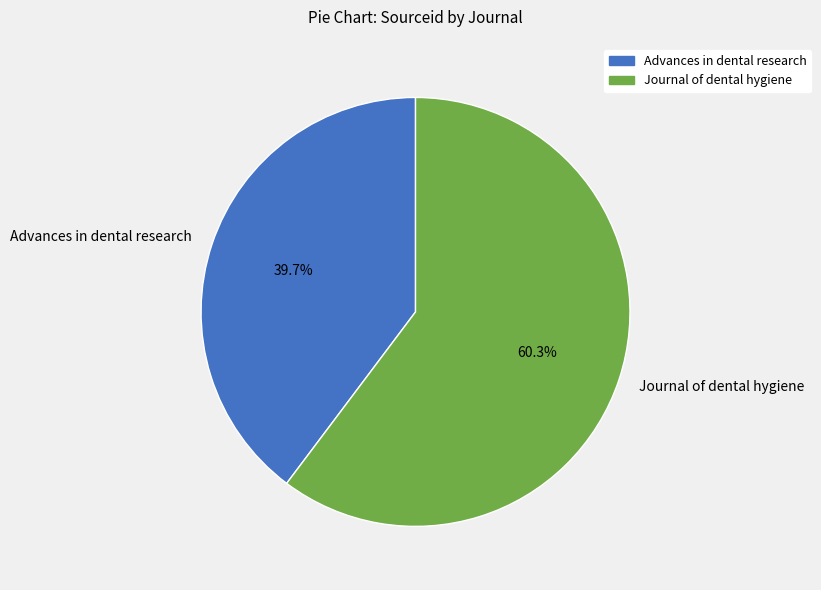

To the nearest percent, what is the difference between the largest and smallest slice percentages?

21%